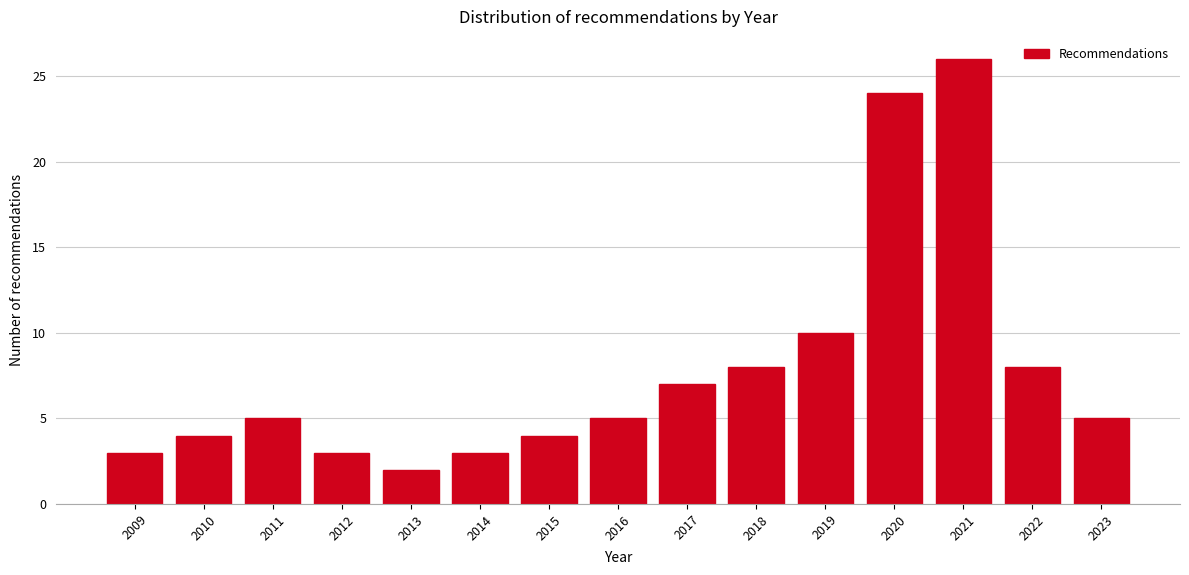

Reading right to left, list all the values displayed in this chart.

5	8	26	24	10	8	7	5	4	3	2	3	5	4	3